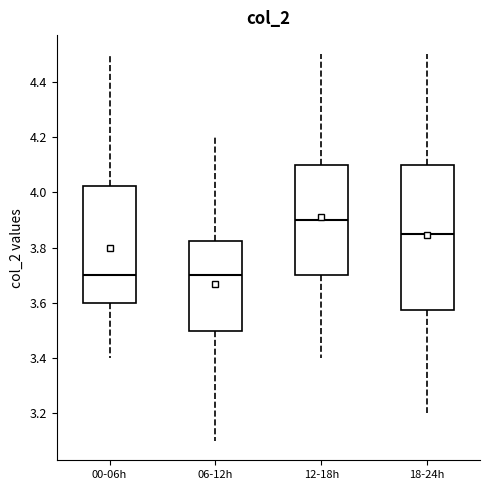

Reading left to right, read every box against the y-axis: the position of its median line, the range the box covers, and the ends of its whiskers. The values are not printed on the chart, so give them approximately, as read against the axis.

00-06h: median 3.70, box 3.60 to 4.02, whiskers 3.40 to 4.50
06-12h: median 3.70, box 3.50 to 3.82, whiskers 3.10 to 4.20
12-18h: median 3.90, box 3.70 to 4.10, whiskers 3.40 to 4.50
18-24h: median 3.86, box 3.58 to 4.10, whiskers 3.20 to 4.50